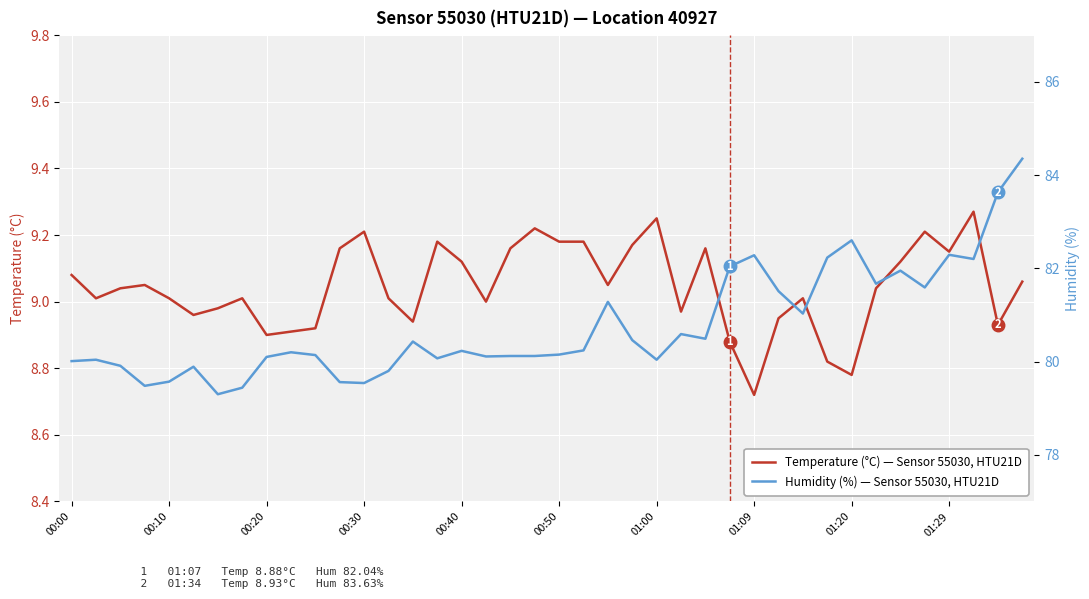

What is the minimum value for Temperature (°C) — Sensor 55030, HTU21D?

8.7